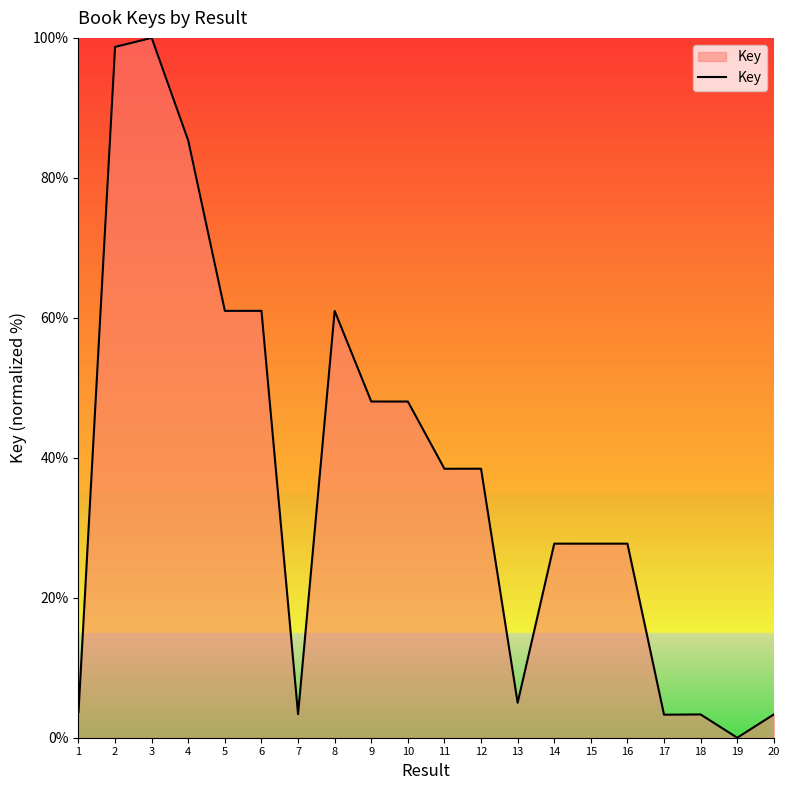

What is the change in value from 4 to 20?

-82.0